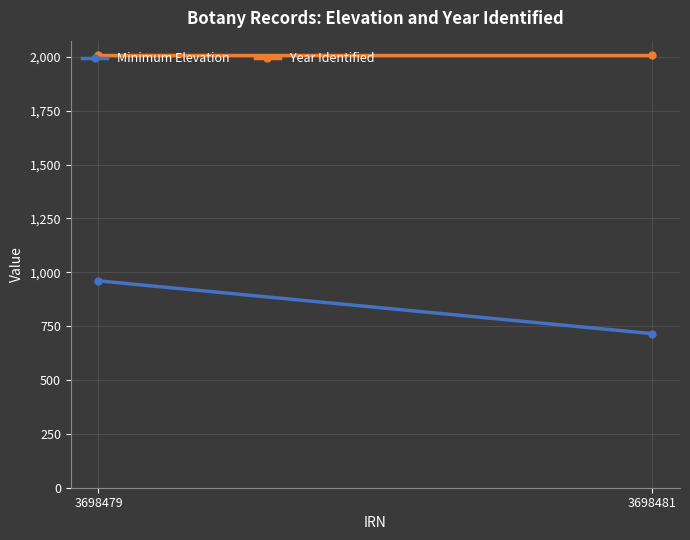

At 3698481, list the series in order from largest to smallest.

Year Identified, Minimum Elevation